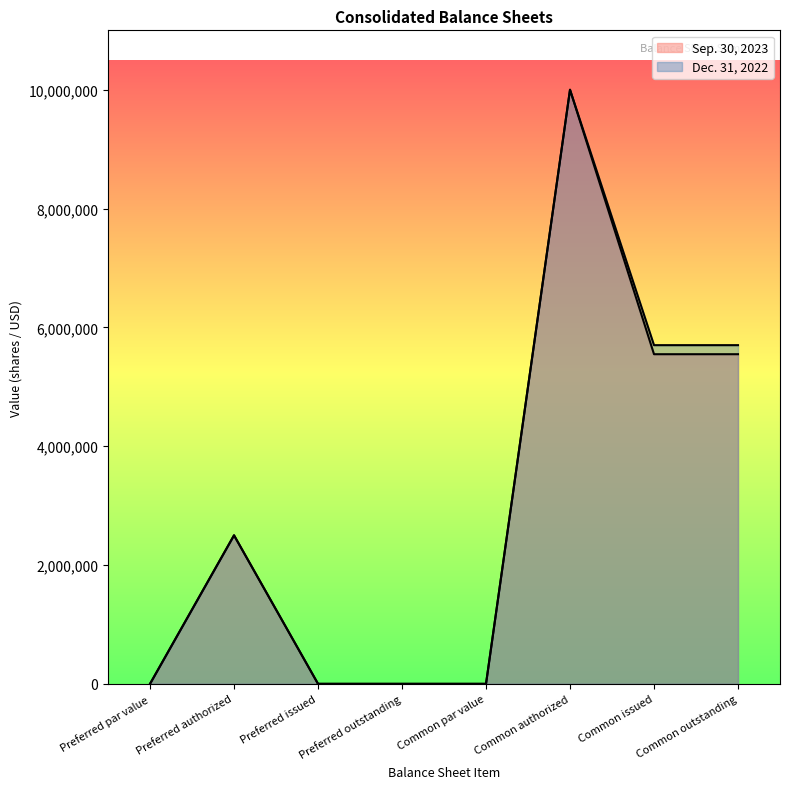

Reading left to right, what are all the values shown in this chart?

Sep. 30, 2023: Preferred par value=1	Preferred authorized=2500000	Preferred issued=0	Preferred outstanding=0	Common par value=1	Common authorized=10000000	Common issued=5548436	Common outstanding=5548436
Dec. 31, 2022: Preferred par value=1	Preferred authorized=2500000	Preferred issued=0	Preferred outstanding=0	Common par value=1	Common authorized=10000000	Common issued=5700728	Common outstanding=5700728